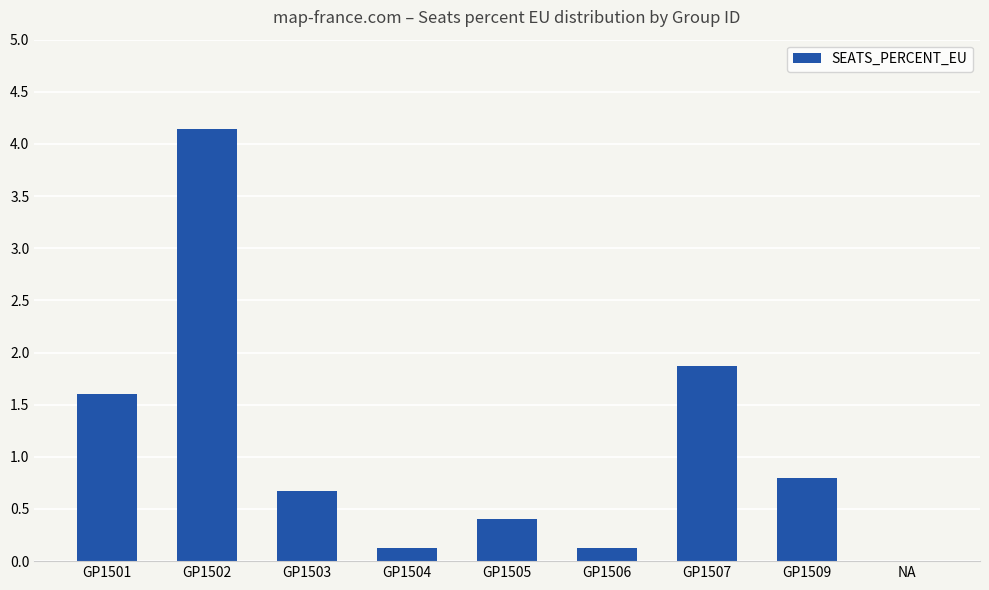

What is the sum of all values?

9.7